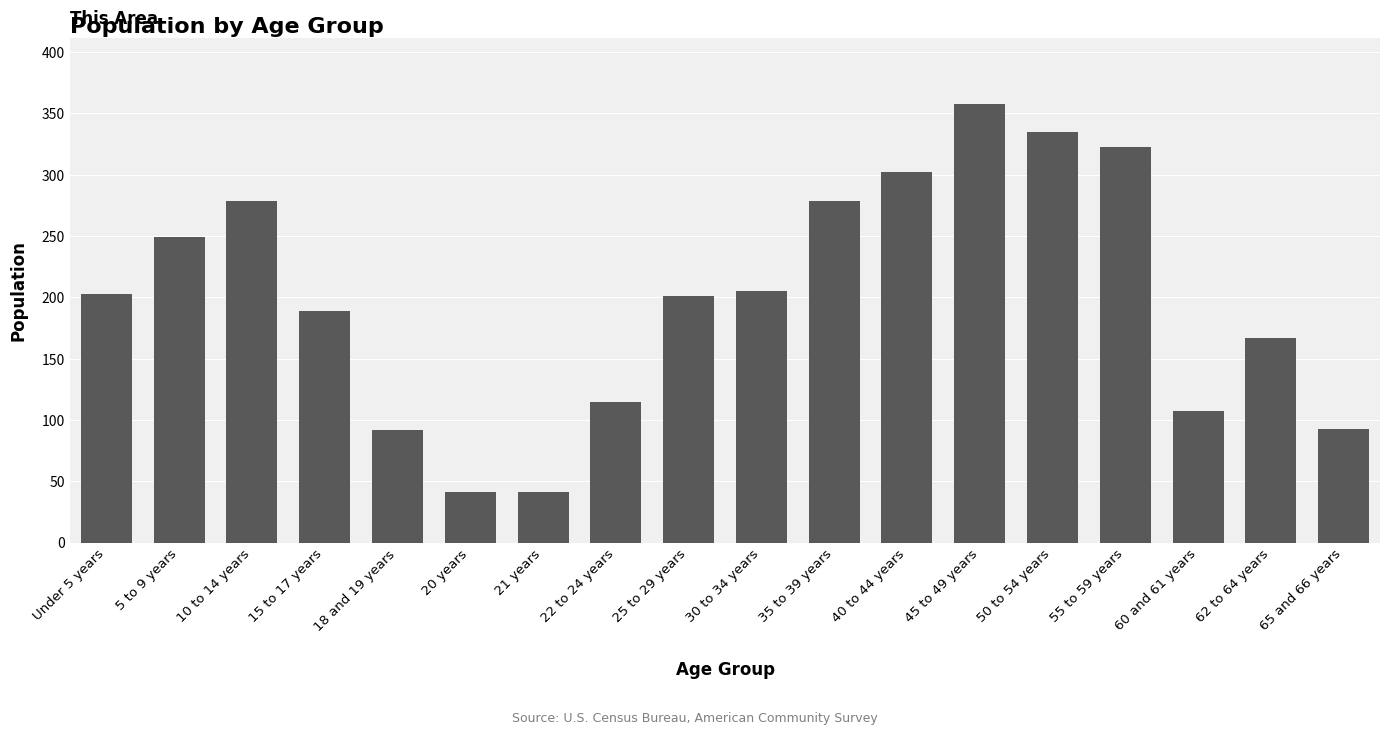

Which has a higher value, 35 to 39 years or 30 to 34 years?

35 to 39 years